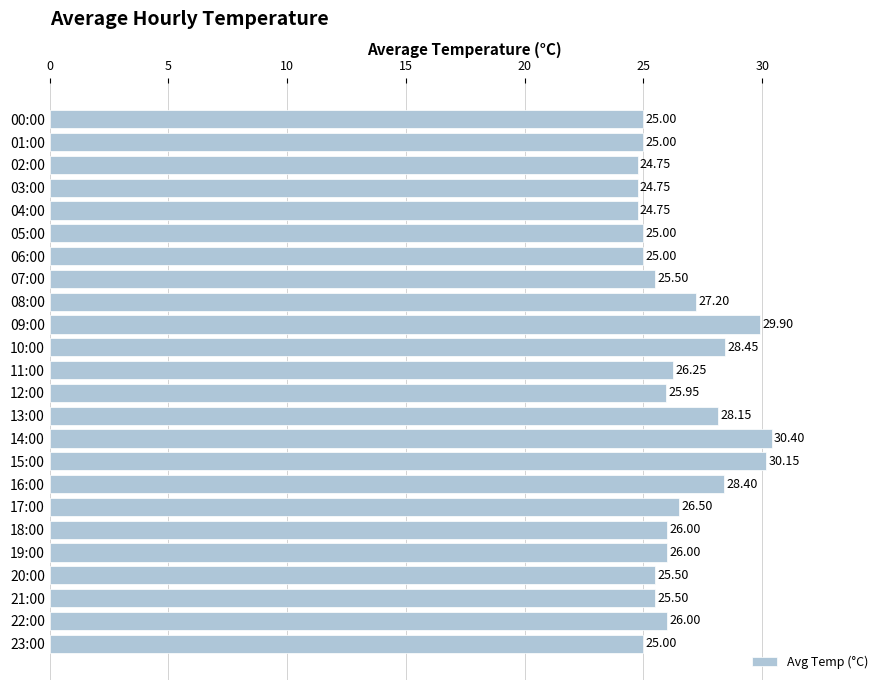

What is the average value?

26.5